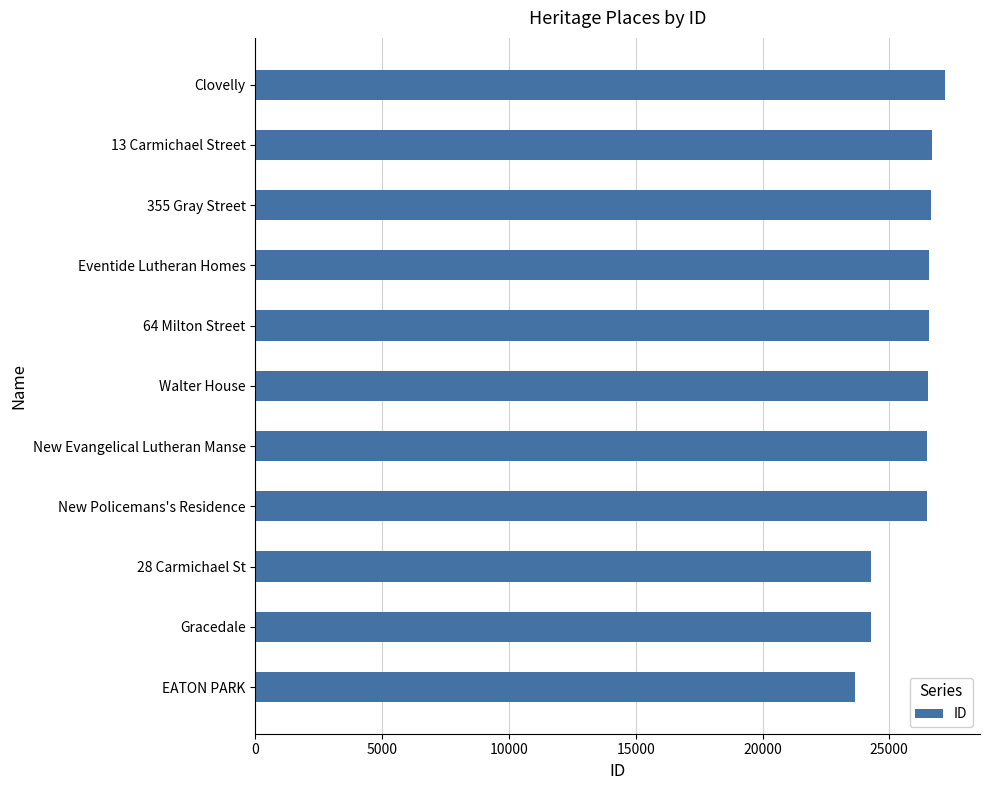

Approximately how many times larger is the value at Gracedale compared to Eventide Lutheran Homes?

0.9